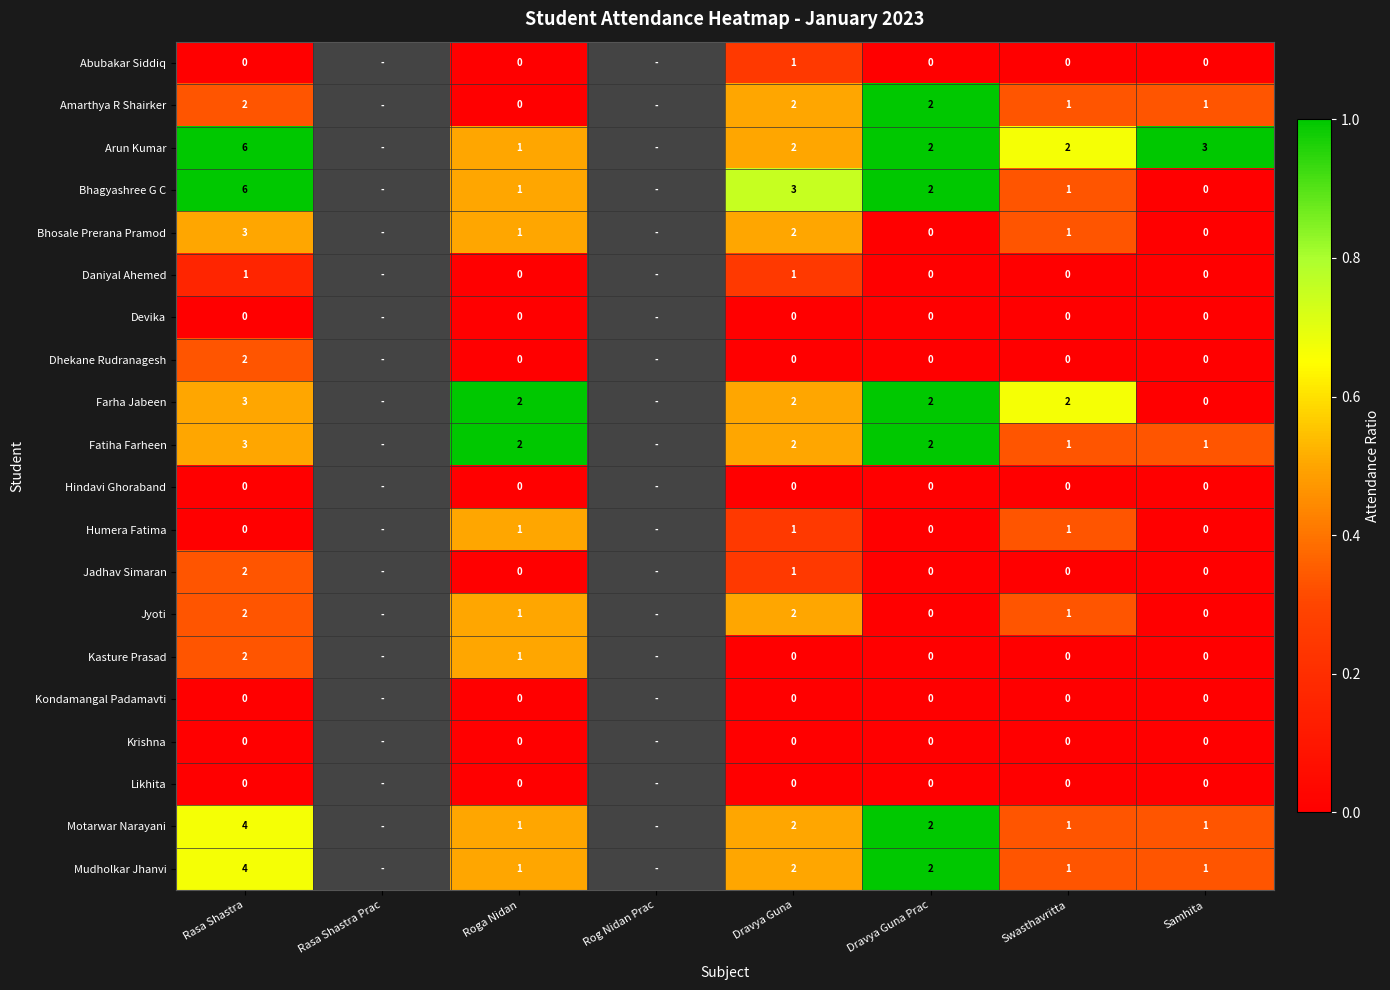

True or false: Fatiha Farheen has a value of 2 at Roga Nidan.

True